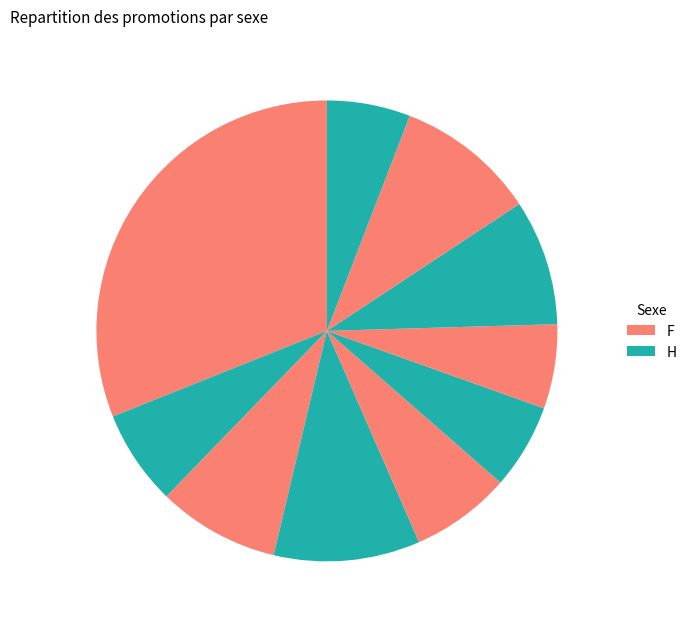

Count the number of slices in the pie.

10